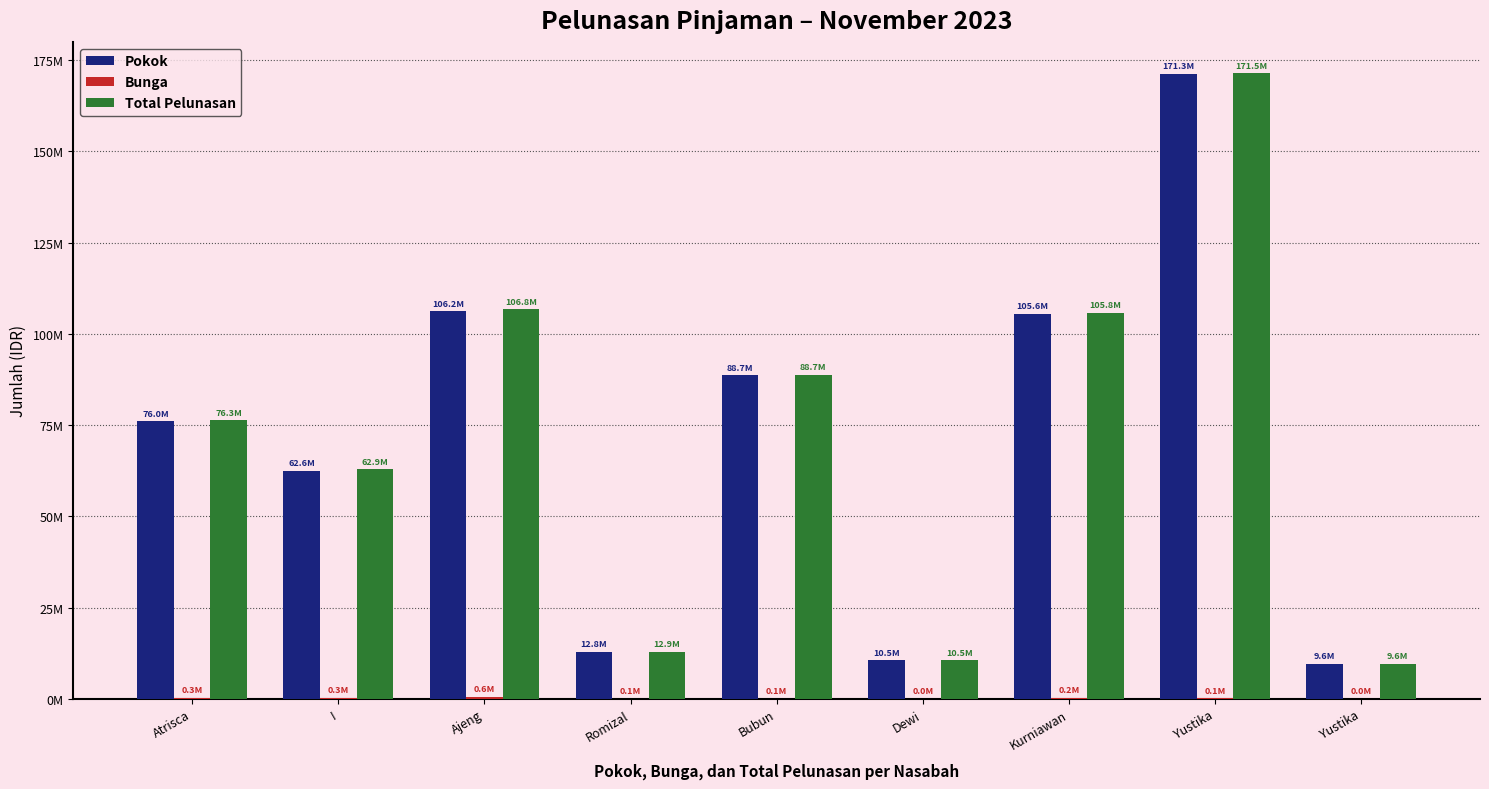

Reading right to left, list all the values displayed in this chart.

Pokok: 9558019.4	171320492.8	105565741.1	10523355.8	88659949.6	12804327.1	106212079.1	62564240.7	76045971.7
Bunga: 0.0	142767.1	228725.8	15785.0	73883.3	77998.5	566086.3	343465.9	278835.2
Total Pelunasan: 9558019.4	171463259.8	105794466.9	10539140.8	88733832.9	12882325.6	106778165.5	62907706.6	76324806.9